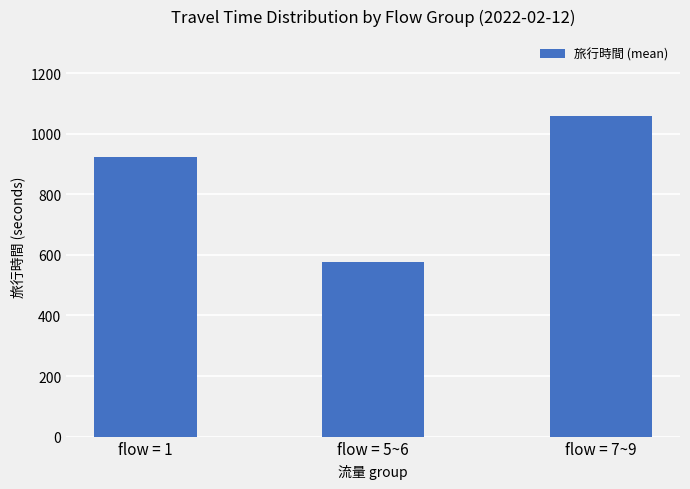

Reading left to right, extract all data points from this chart.

924	575	1058